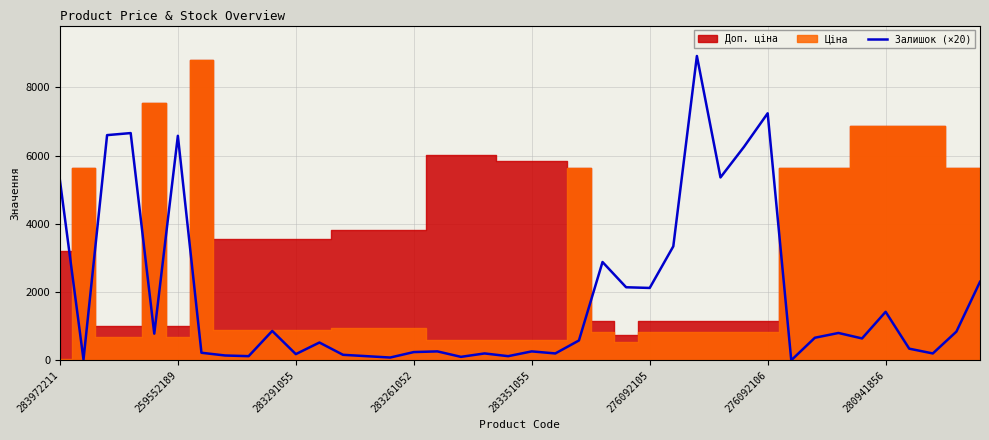

How many points are lower than both their immediate neighbors (excluding endpoints)?

13